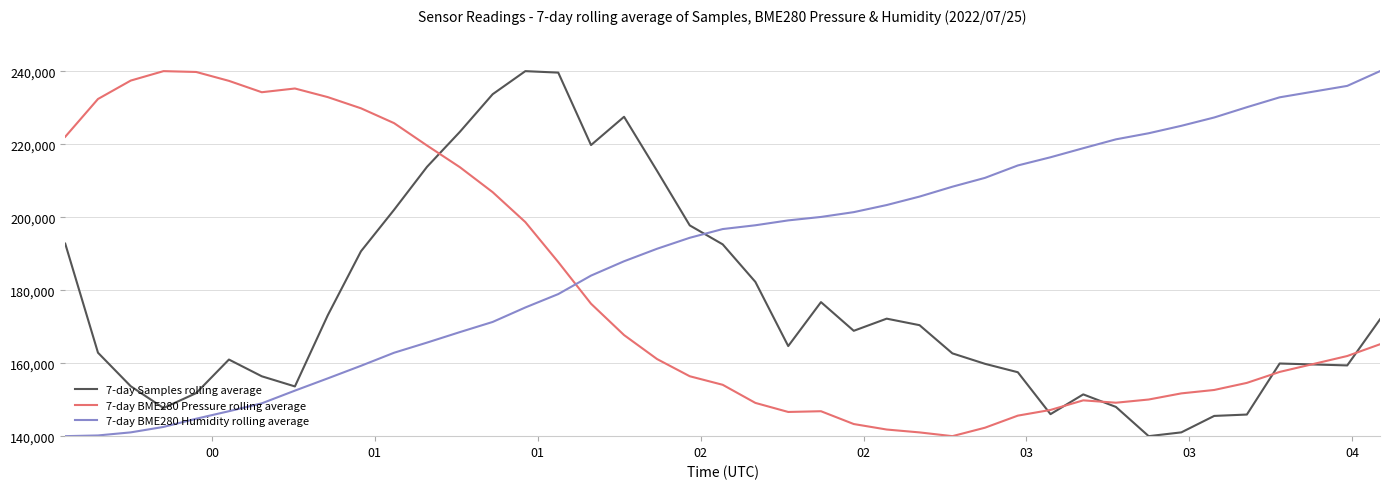

What is the minimum value for 7-day BME280 Pressure rolling average?

140000.0